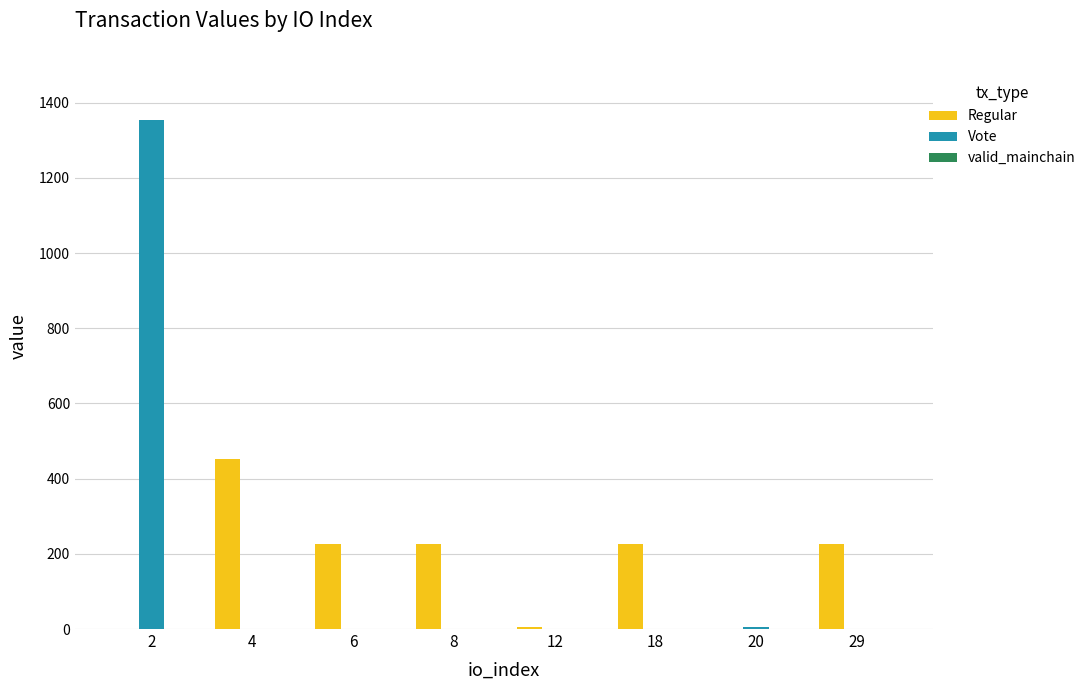

Between 4 and 12, which series saw the biggest shift?

Regular